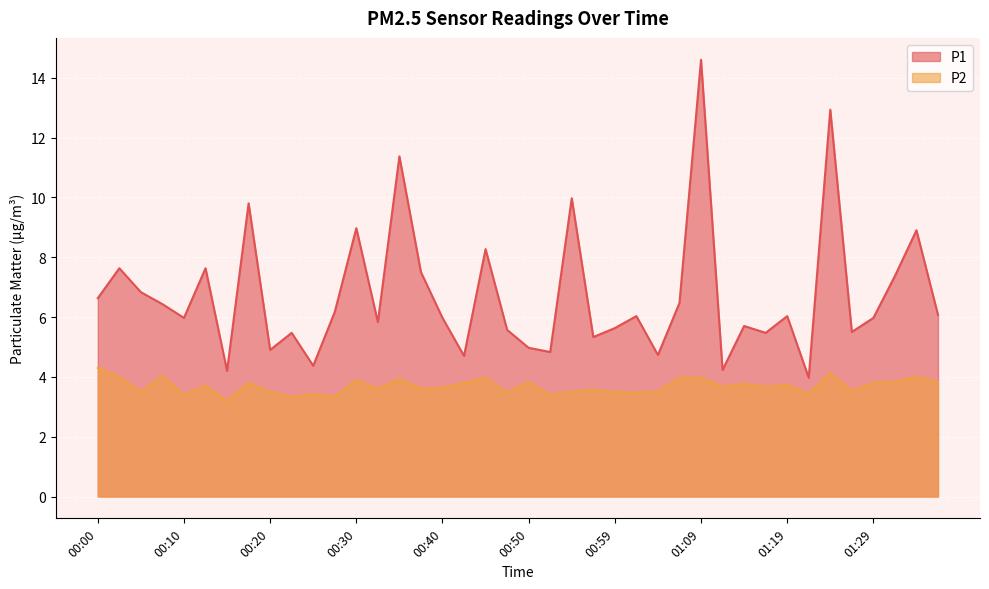

What is the difference between the maximum and minimum values in the P1 series?

10.6